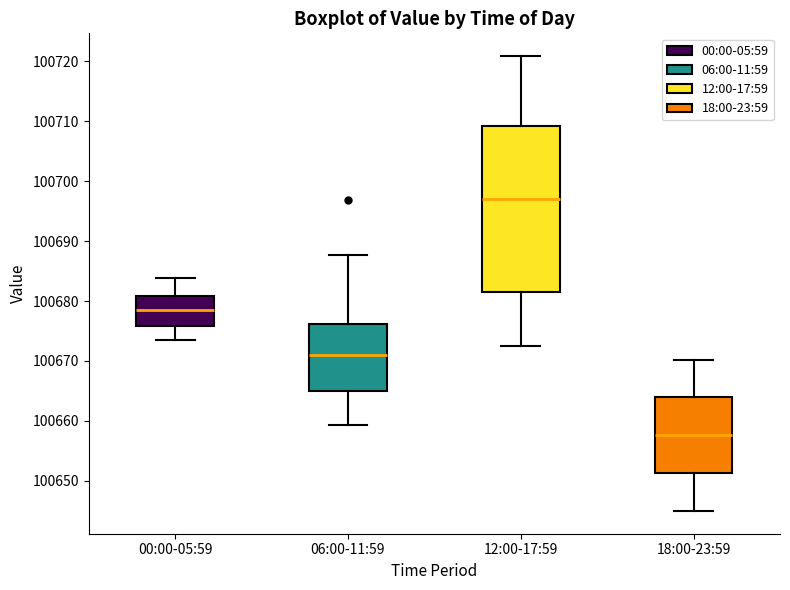

Reading left to right, transcribe this box plot: for each box, give where its median line is, the range the box spans, and where its two whiskers end, as read against the y-axis. The values are not printed on the chart, so give them approximately, as read against the axis.

00:00-05:59: median 100678, box 100676 to 100681, whiskers 100674 to 100684
06:00-11:59: median 100671, box 100665 to 100676, whiskers 100659 to 100688
12:00-17:59: median 100697, box 100682 to 100709, whiskers 100673 to 100721
18:00-23:59: median 100658, box 100651 to 100664, whiskers 100645 to 100670